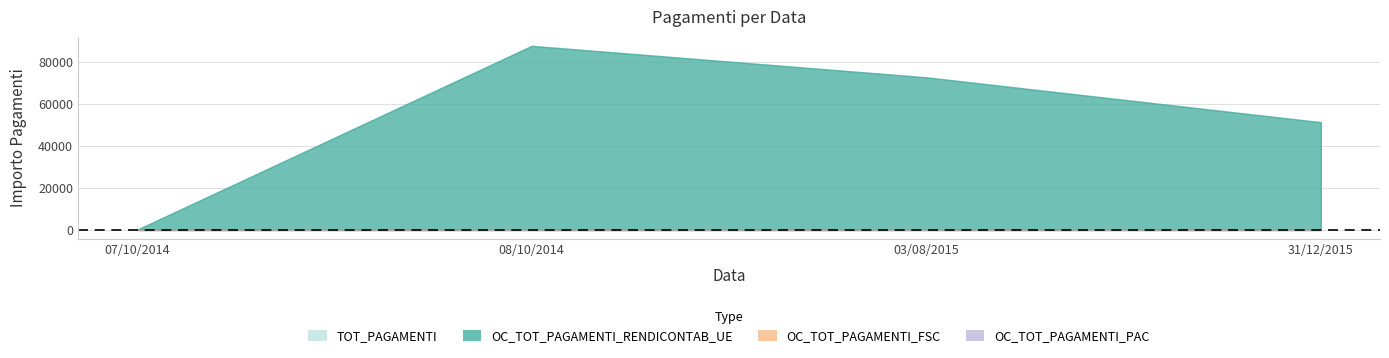

Which category has the lowest value in the OC_TOT_PAGAMENTI_RENDICONTAB_UE series?

07/10/2014